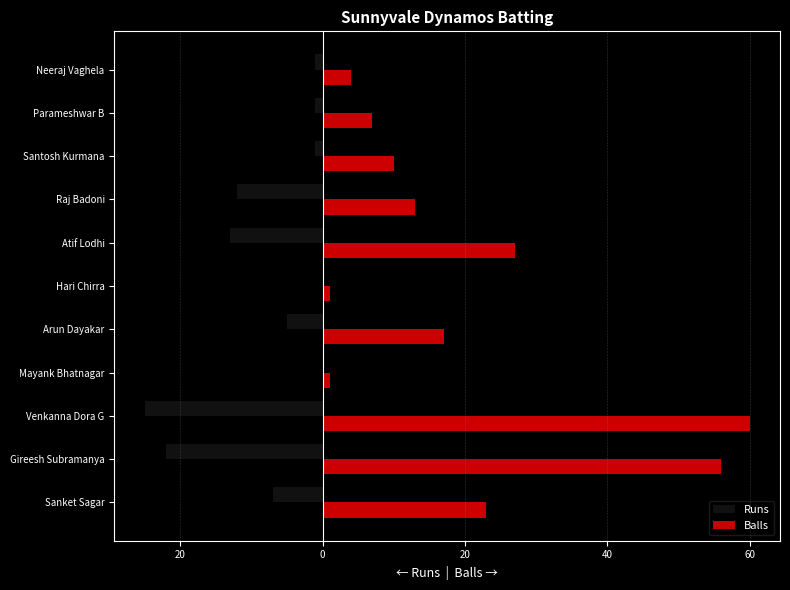

What are all the series names shown in the legend?

Runs, Balls